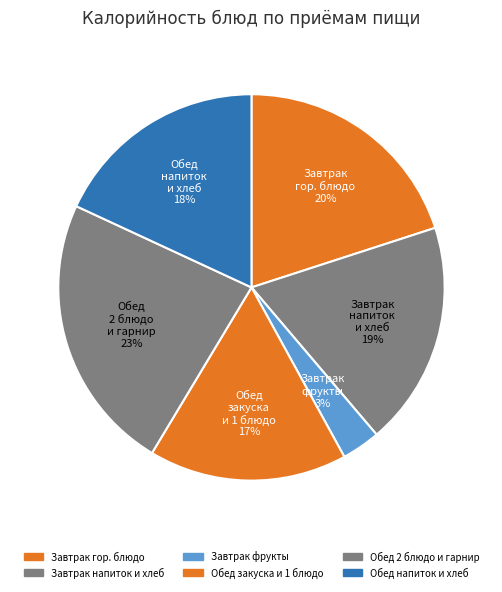

To the nearest percent, what is the difference between the Обед напиток и хлеб and Обед закуска и 1 блюдо slice percentages?

1%